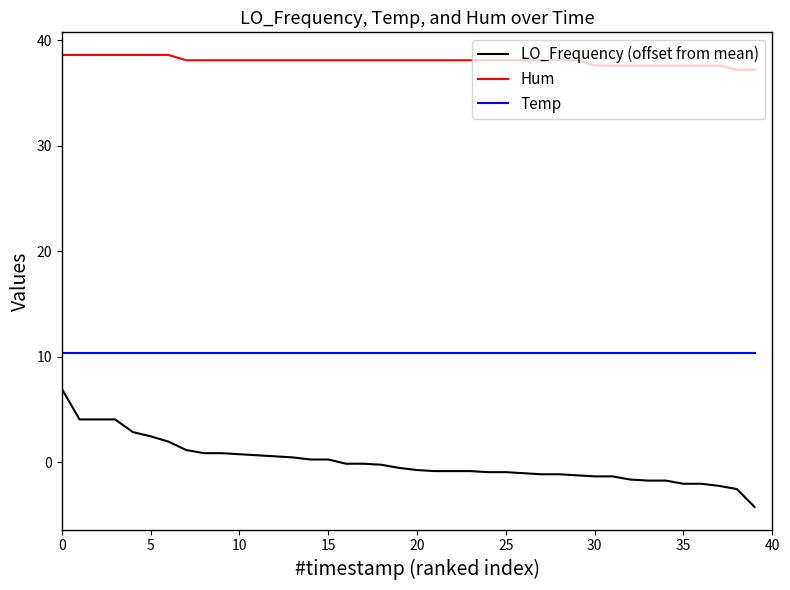

What is the difference between the maximum and minimum values in the LO_Frequency (offset from mean) series?

11.2